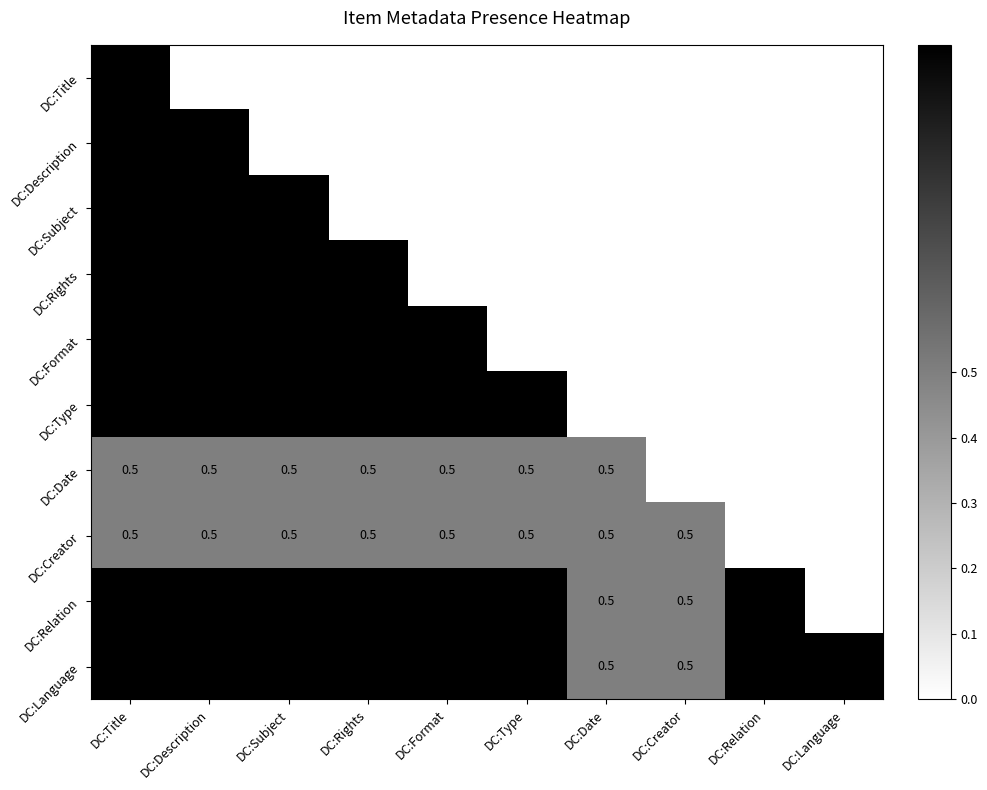

Is it true that DC:Creator equals 0.5 at DC:Subject?

True